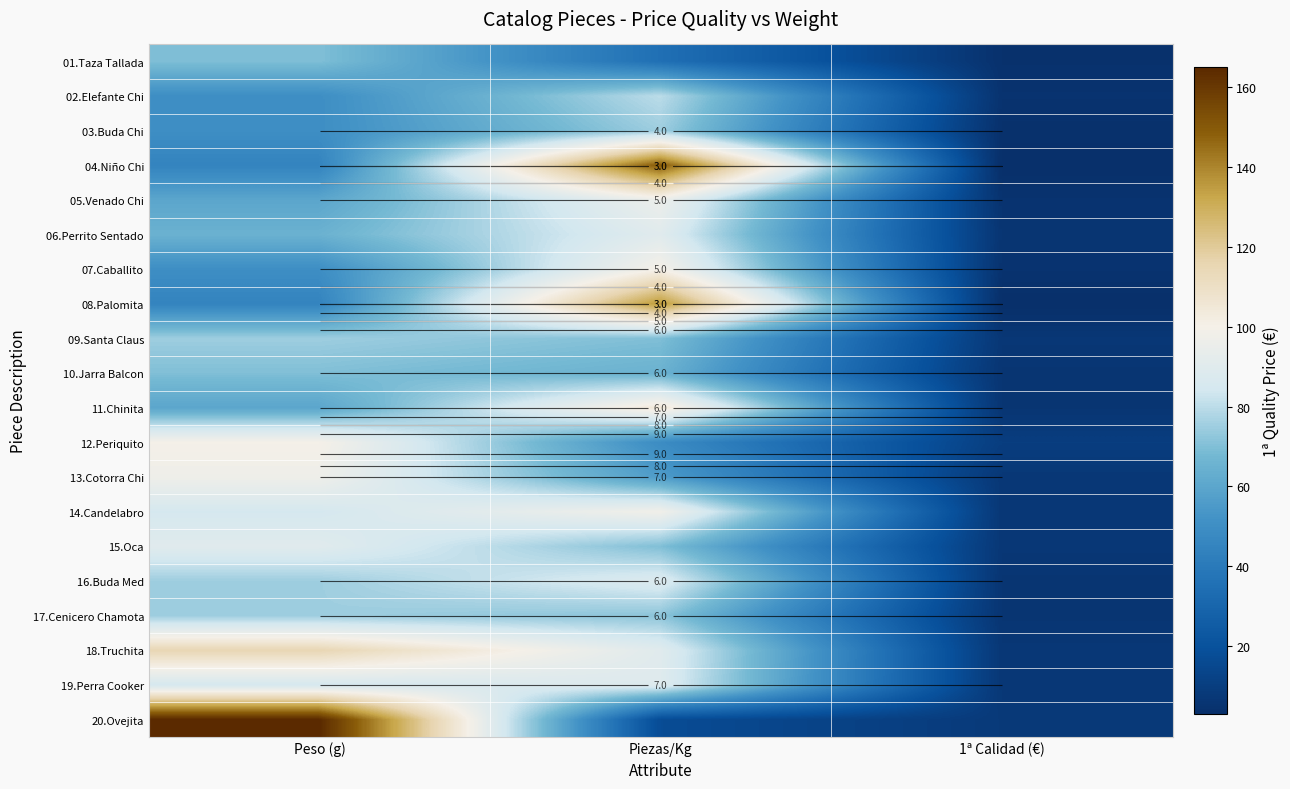

The 05.Venado Chi series shows 96.0 at Piezas/Kg. True or false?

True